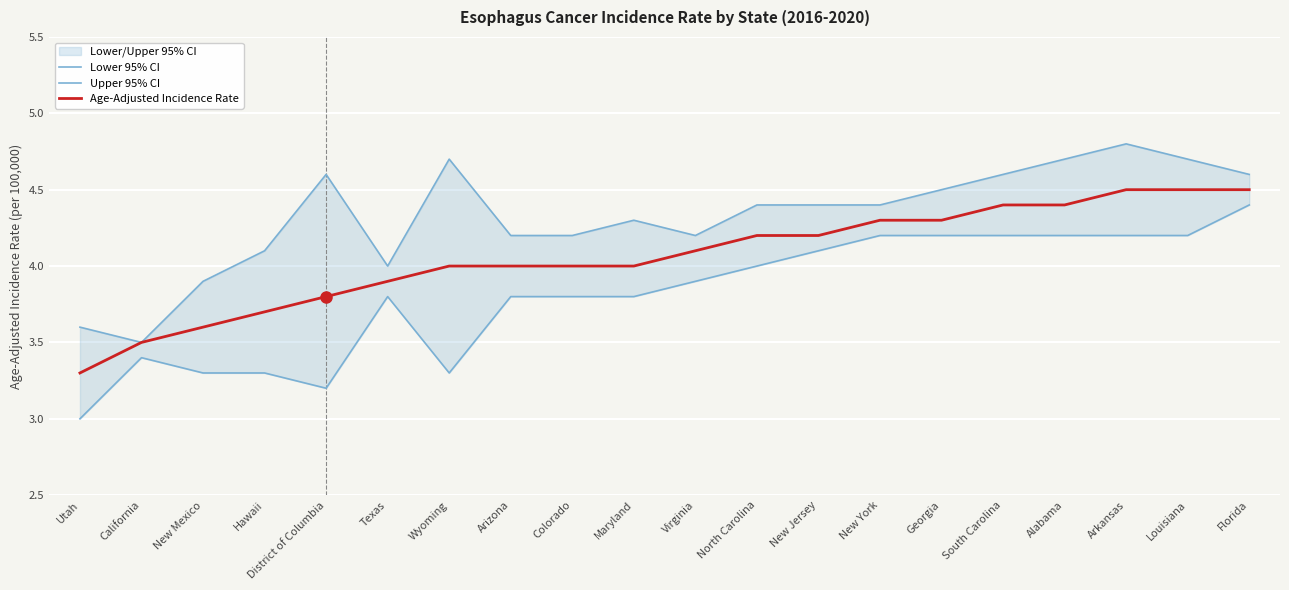

What is the difference between the maximum and minimum values in the Upper 95% CI series?

1.3